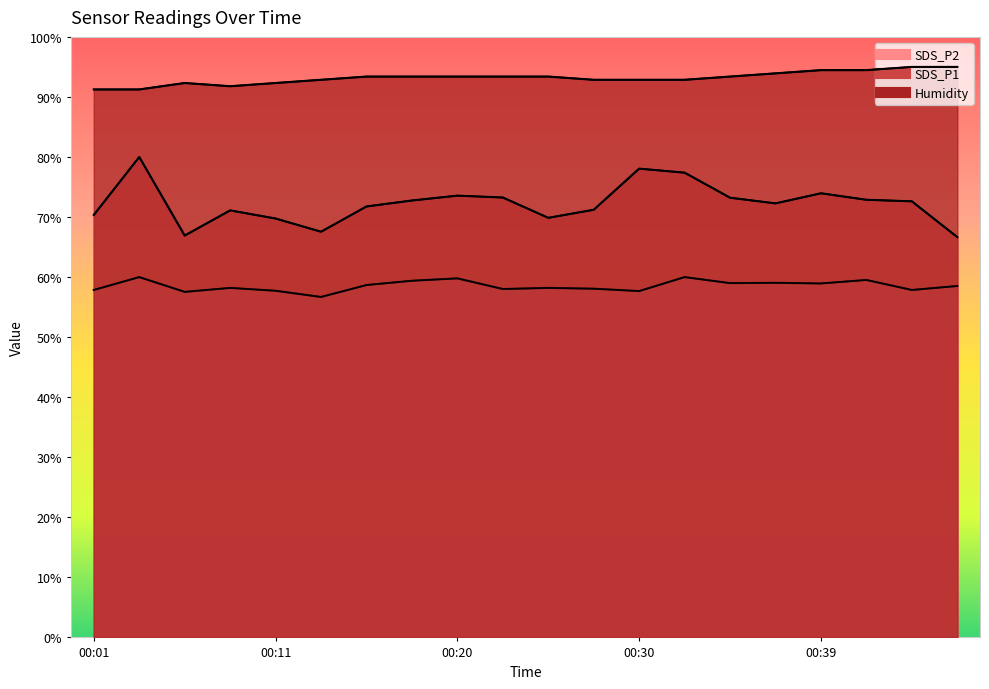

How many values in the Humidity series exceed 93?

11